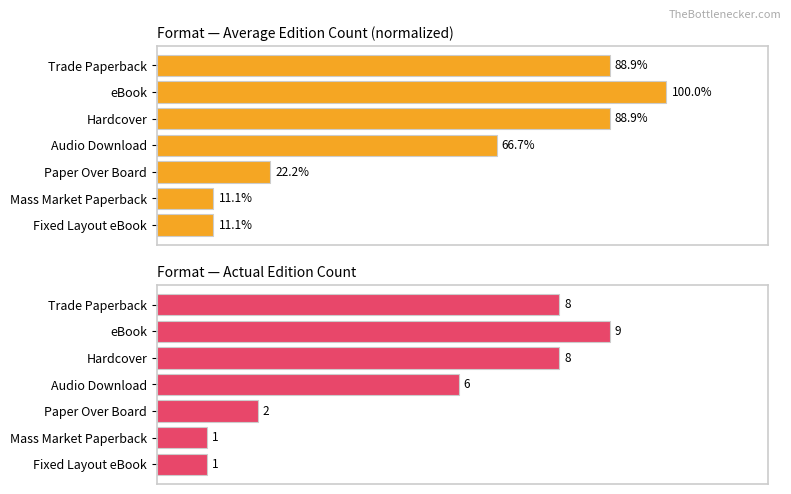

Rank the categories by Average utilization value from lowest to highest.

Mass Market Paperback, Fixed Layout eBook, Paper Over Board, Audio Download, Trade Paperback, Hardcover, eBook